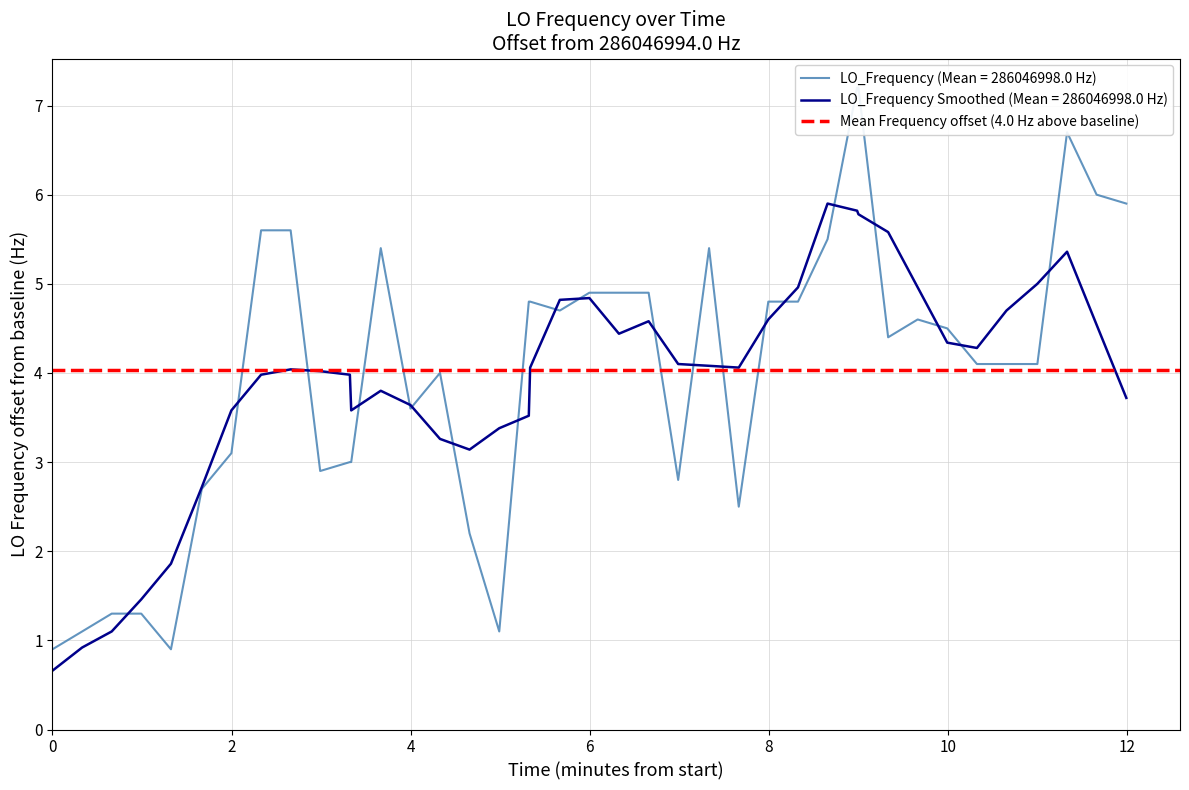

What is the minimum value for LO_Frequency Smoothed (Mean = 286046998.0 Hz)?

0.7